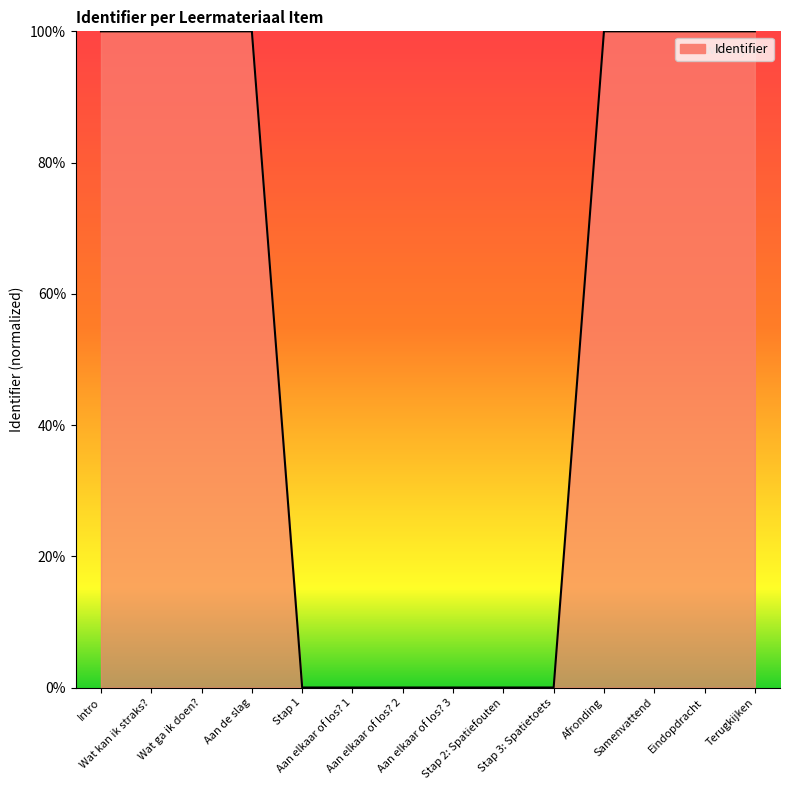

How many lines are shown in the chart?

1